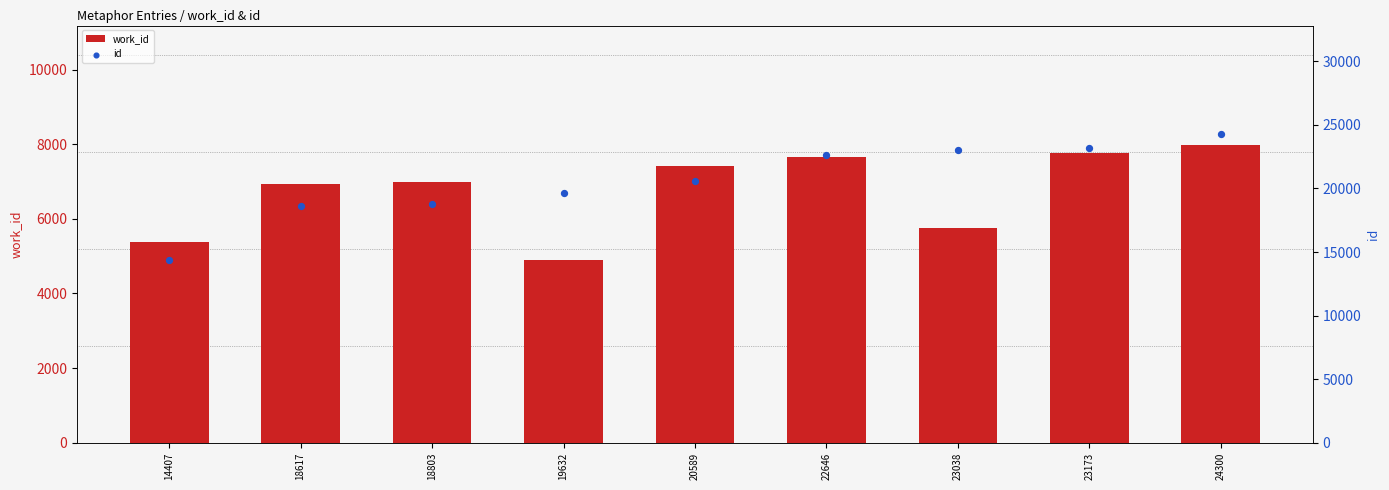

Is the value of id at 22646 greater than the value of work_id at 18617?

Yes